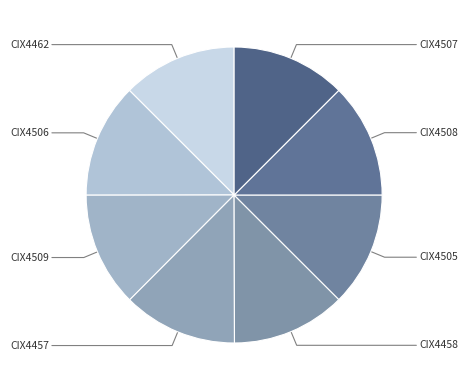

Count the number of slices in the pie.

8